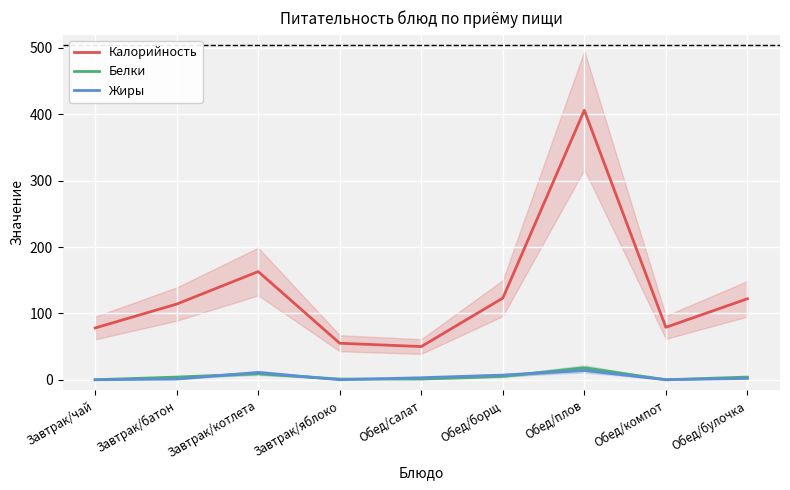

The value of Белки at Обед/плов is 9. True or false?

False